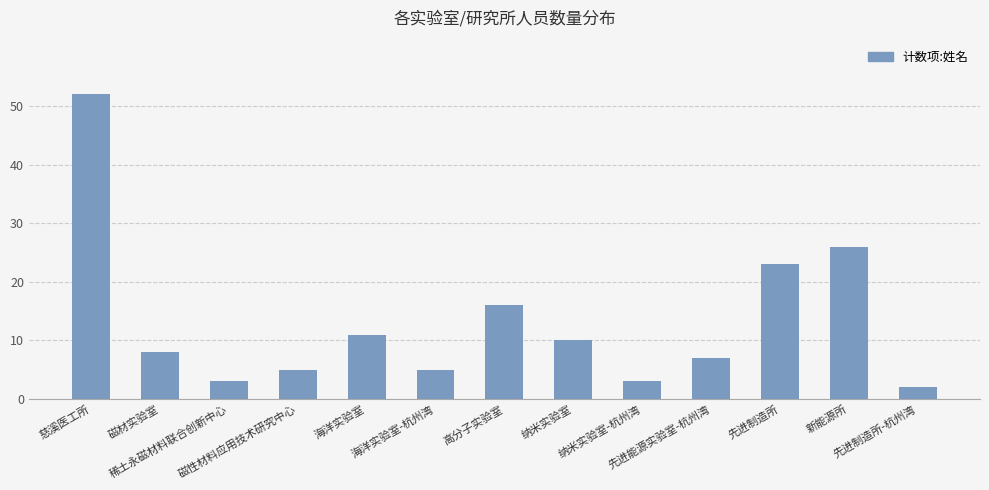

What is the difference between the second highest and second lowest values?

23